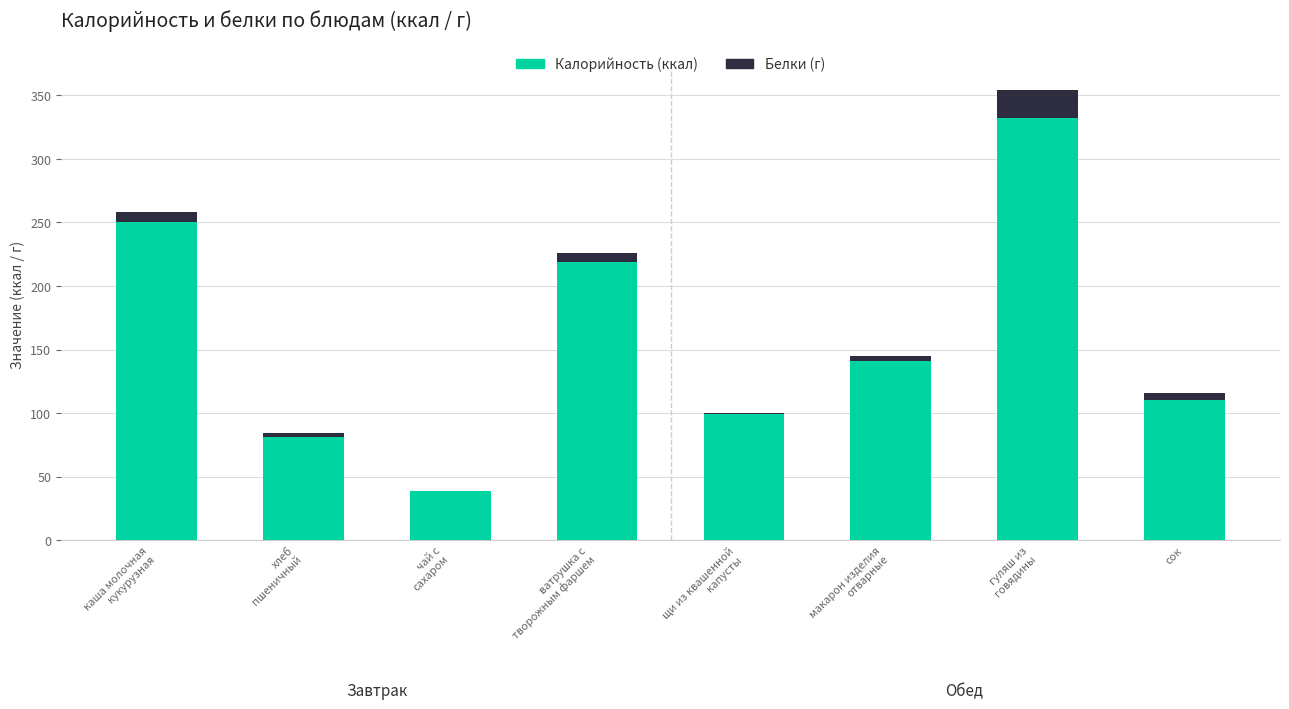

What is the maximum value for Калорийность (ккал)?

332